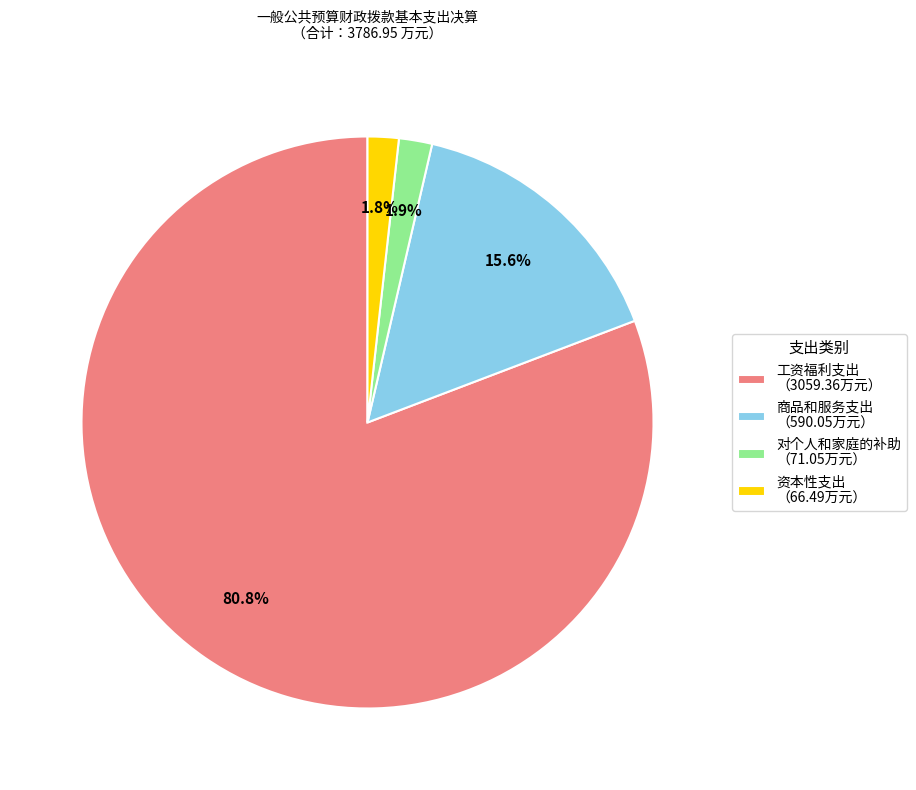

What is the total percentage of 资本性支出 （66.49万元） and 工资福利支出 （3059.36万元）?

82.5%